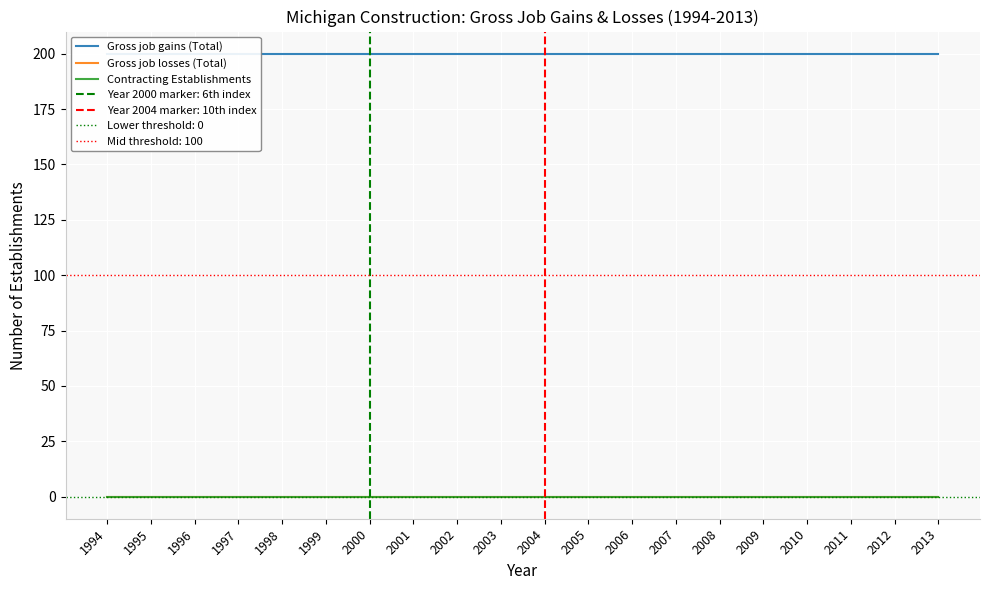

Between 2006 and 2013, which series saw the biggest shift?

Gross job gains (Total)